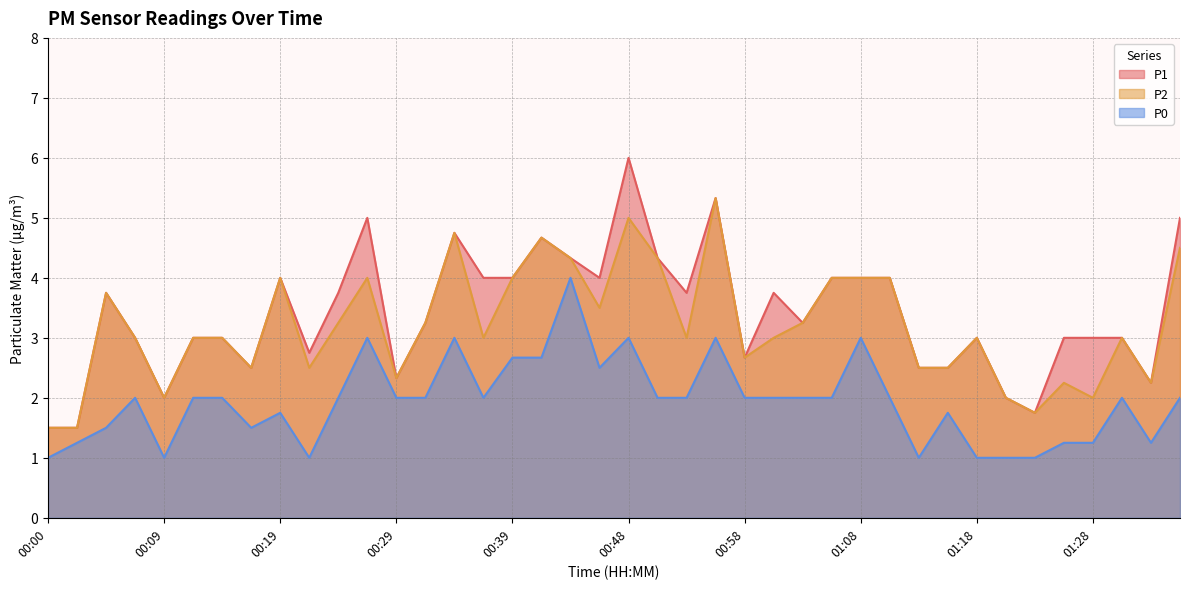

At which label does P1 first exceed 3?

00:05